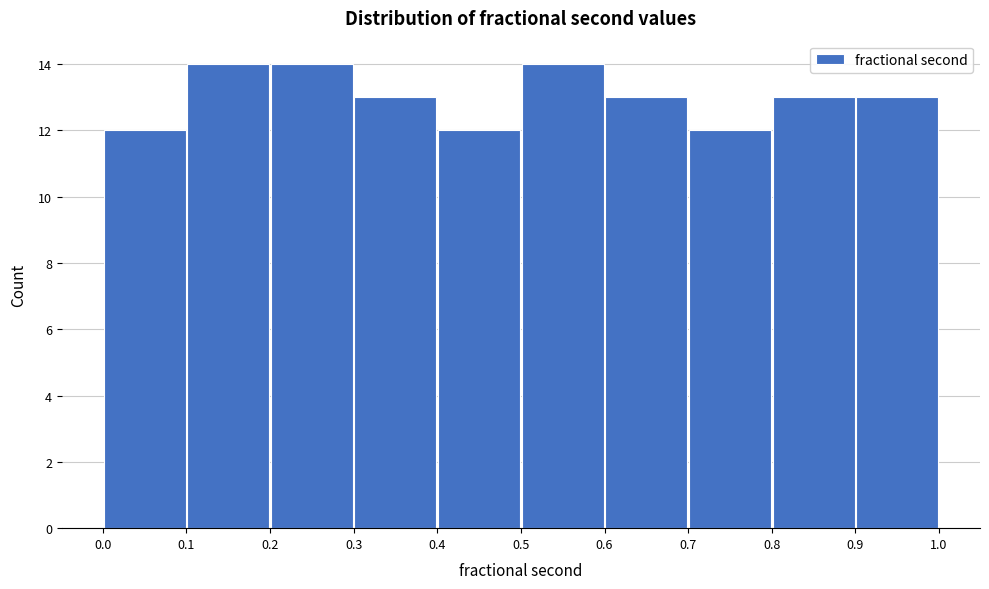

Reading left to right, transcribe this chart: for each bar, give the range it covers on the x-axis and its height. The values are not printed on the chart, so give them approximately, as read against the axis.

0.0 to 0.1: 12
0.1 to 0.2: 14
0.2 to 0.3: 14
0.3 to 0.4: 13
0.4 to 0.5: 12
0.5 to 0.6: 14
0.6 to 0.7: 13
0.7 to 0.8: 12
0.8 to 0.9: 13
0.9 to 1.0: 13